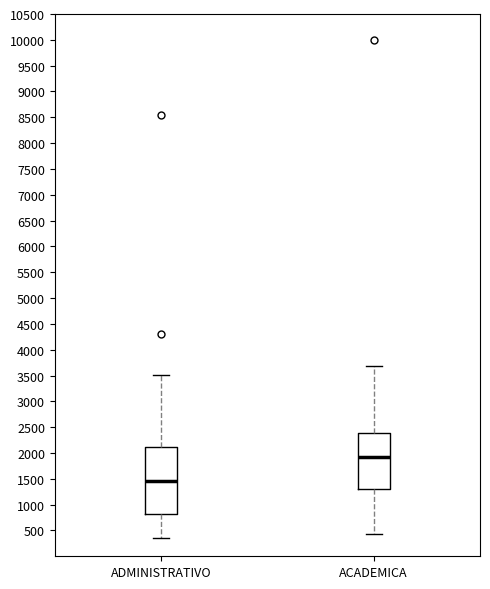

Reading left to right, transcribe this box plot: for each box, give where its median line is, the range the box spans, and where its two whiskers end, as read against the y-axis. The values are not printed on the chart, so give them approximately, as read against the axis.

ADMINISTRATIVO: median 1450, box 800 to 2100, whiskers 350 to 3500
ACADEMICA: median 1900, box 1300 to 2400, whiskers 450 to 3700